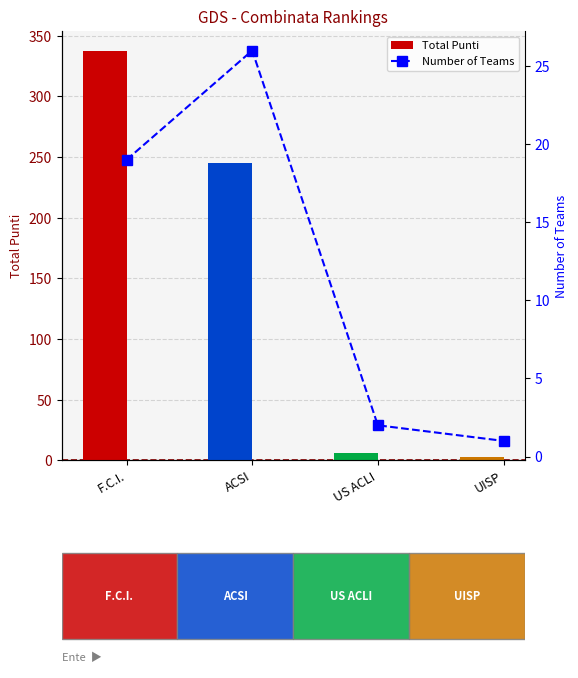

True or false: Total Punti has a value of 6 at US ACLI.

True